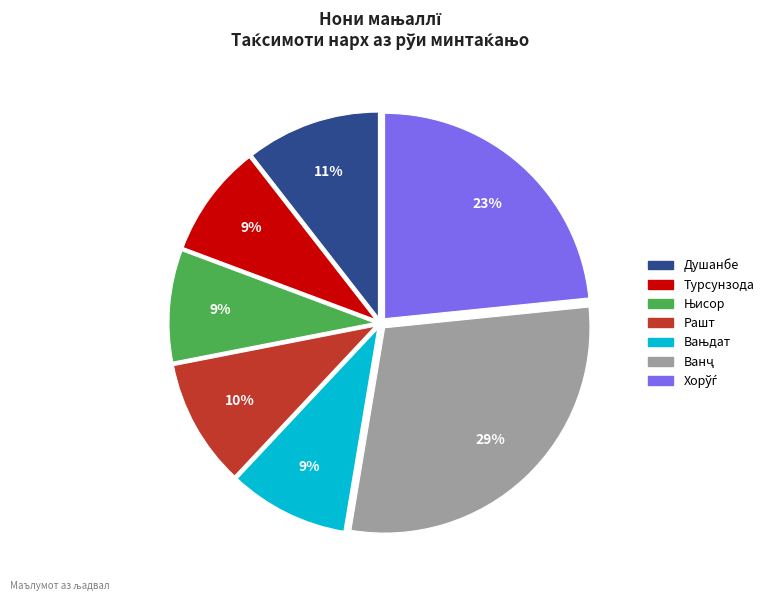

Is there any slice that represents more than half of the pie?

No